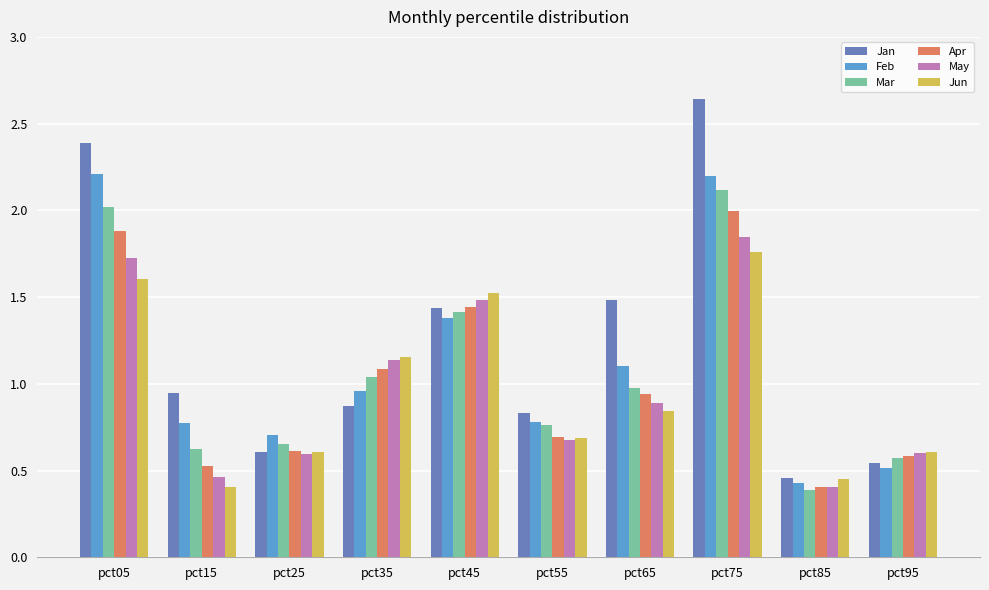

The Mar series shows 1.0 at pct35. True or false?

True